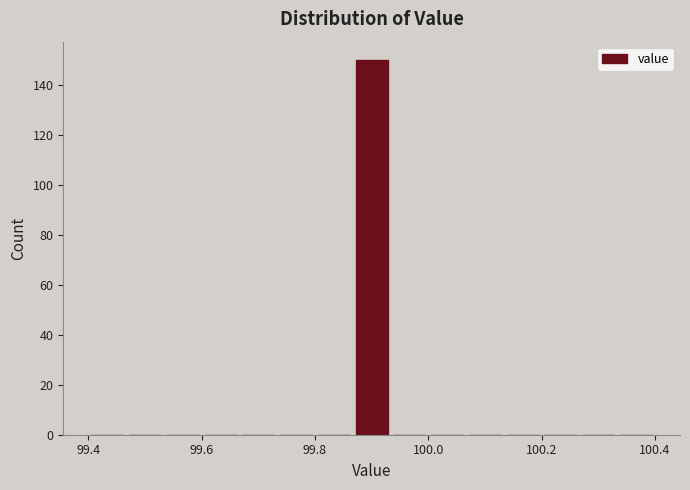

Around what value on the x-axis is the tallest bar? Give the approximate position of its centre, as read against the axis.

99.90